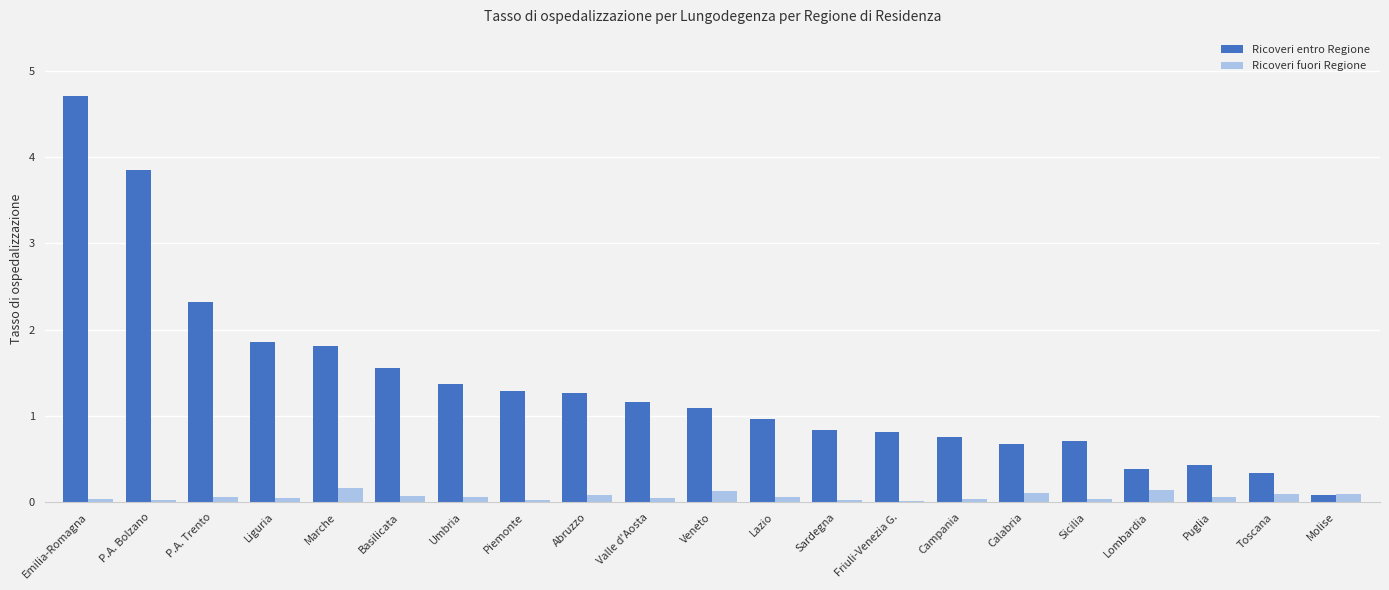

Read the Ricoveri entro Regione value at P.A. Bolzano.

3.9